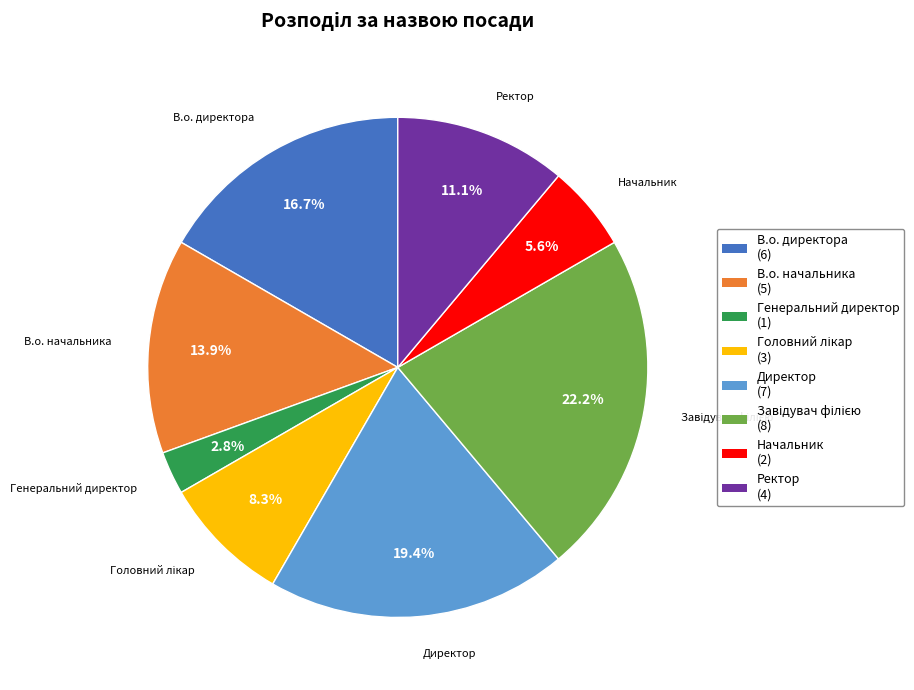

To the nearest percent, what is the average slice percentage?

12%